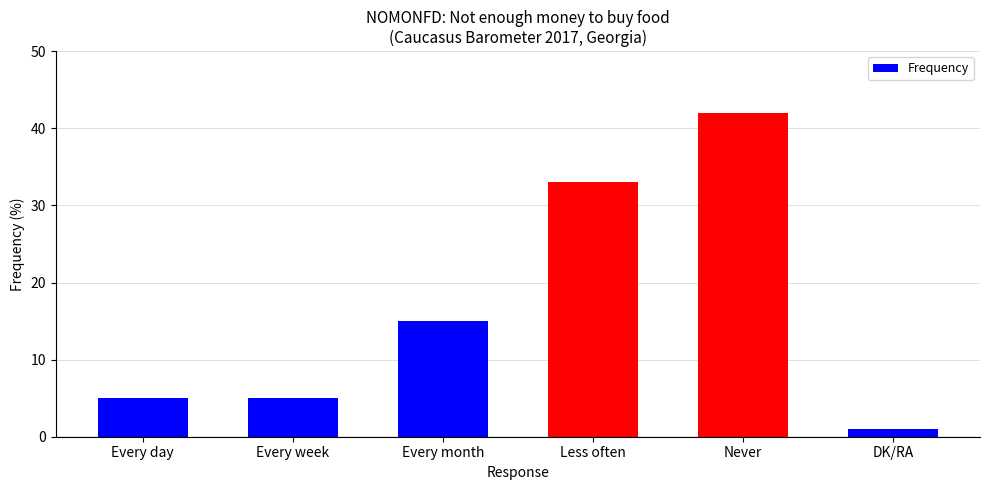

The chart shows a value of 42 at Never. True or false?

True